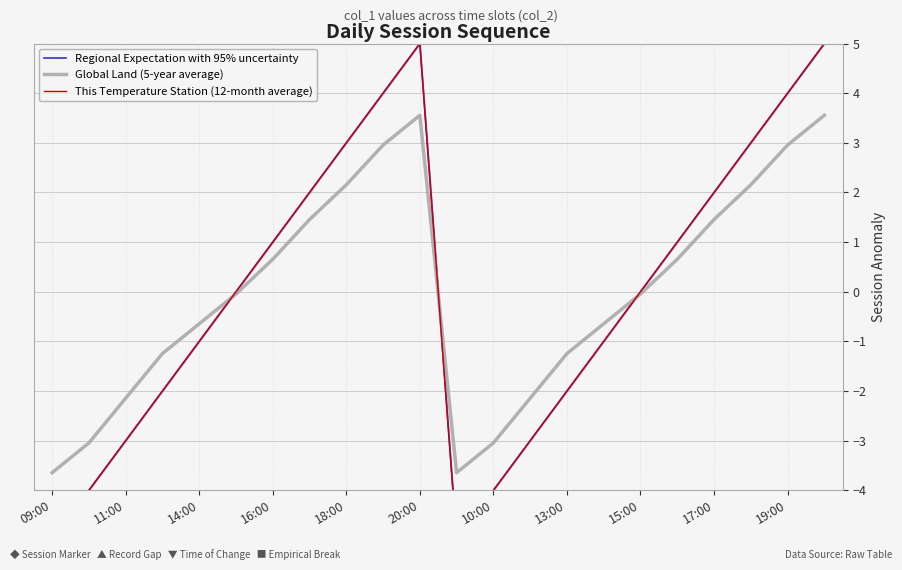

How many values in Regional Expectation with 95% uncertainty are below zero?

10